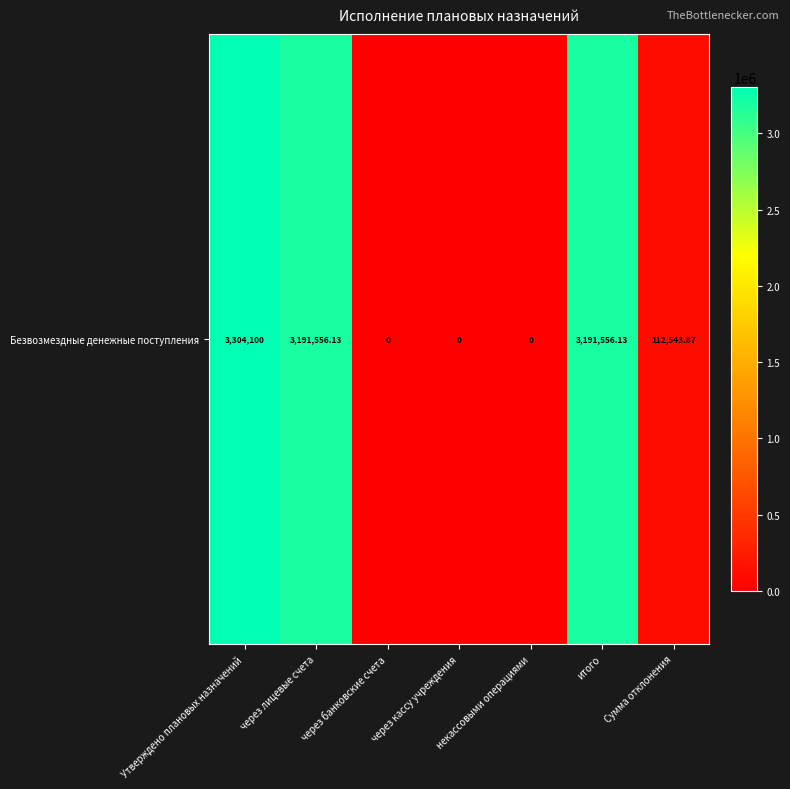

What is the sum of all values?

9799756.1